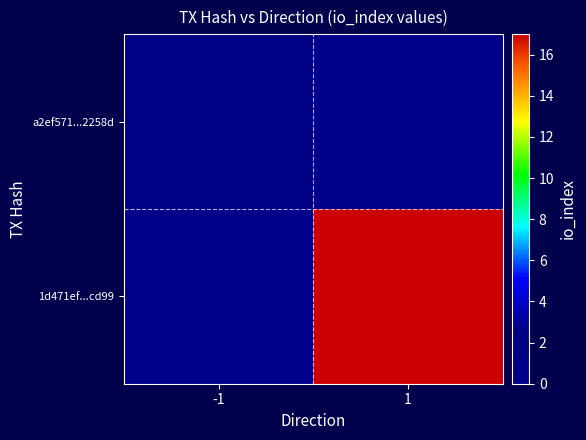

Reading left to right, list all the values displayed in this chart.

a2ef571...2258d: -1=1	1=0
1d471ef...cd99: -1=0	1=17